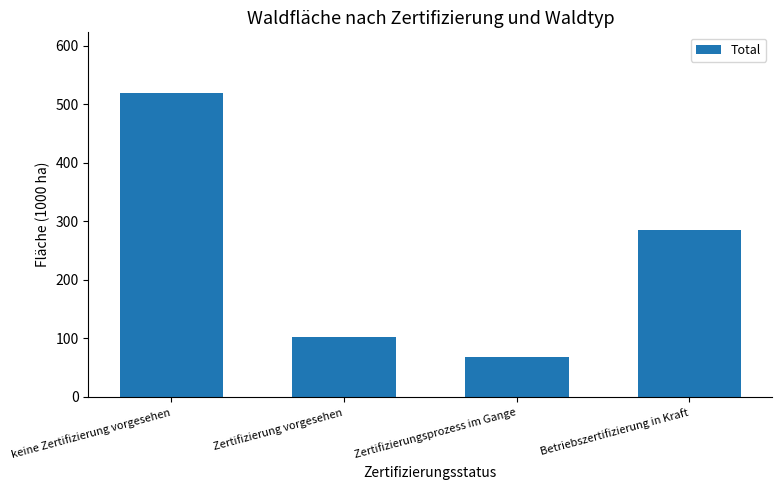

What is the sum of all values?

974.6